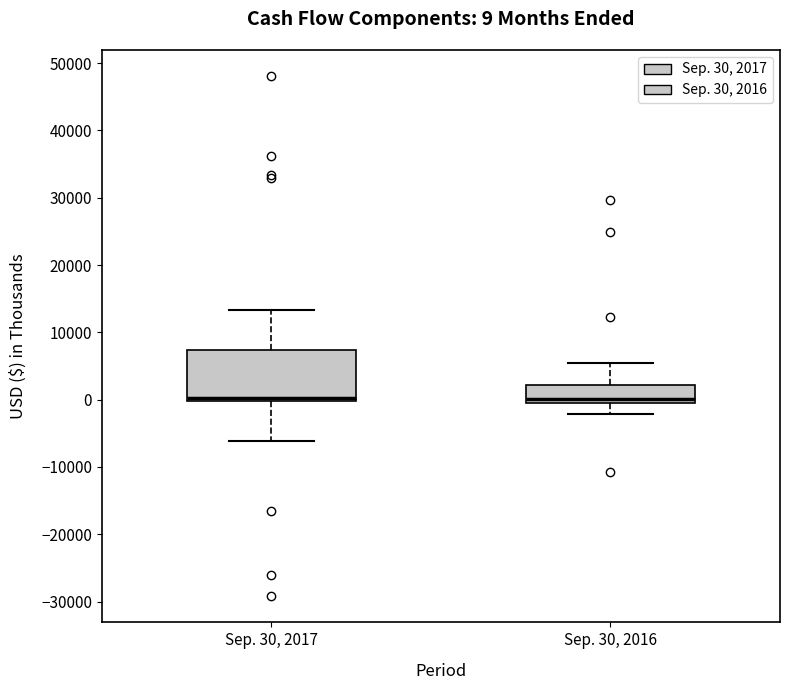

Which box is the tallest, from its lower edge to its upper edge?

Sep. 30, 2017